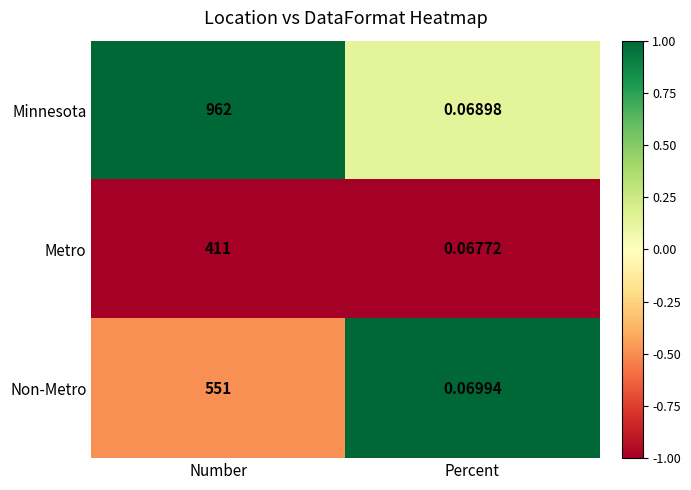

What is the total value across all series at Number?

1924.0